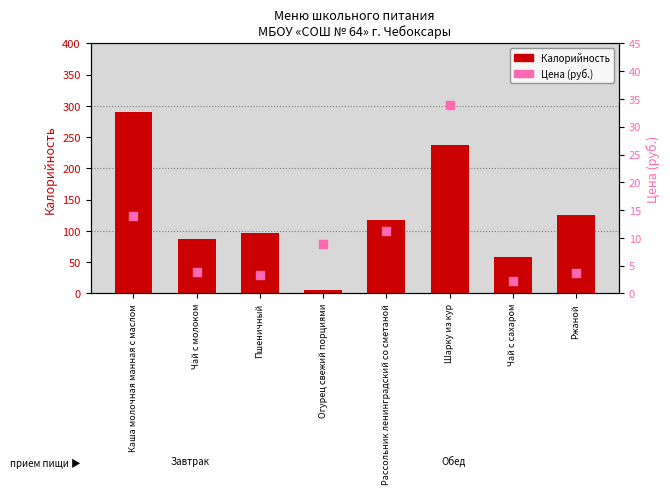

Which series has the largest total across all categories?

Калорийность